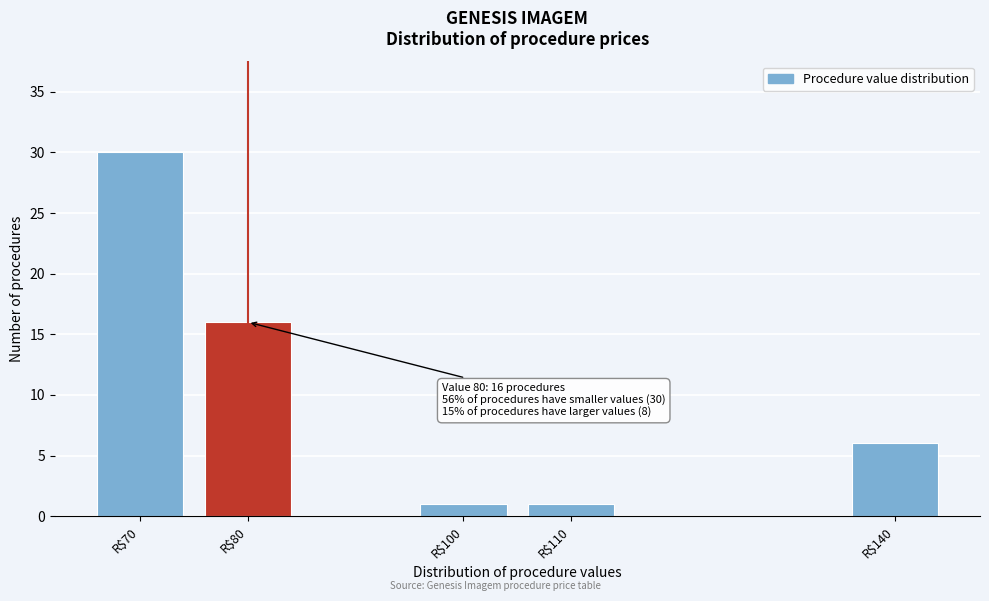

Reading right to left, what are all the values shown in this chart?

6	1	1	16	30